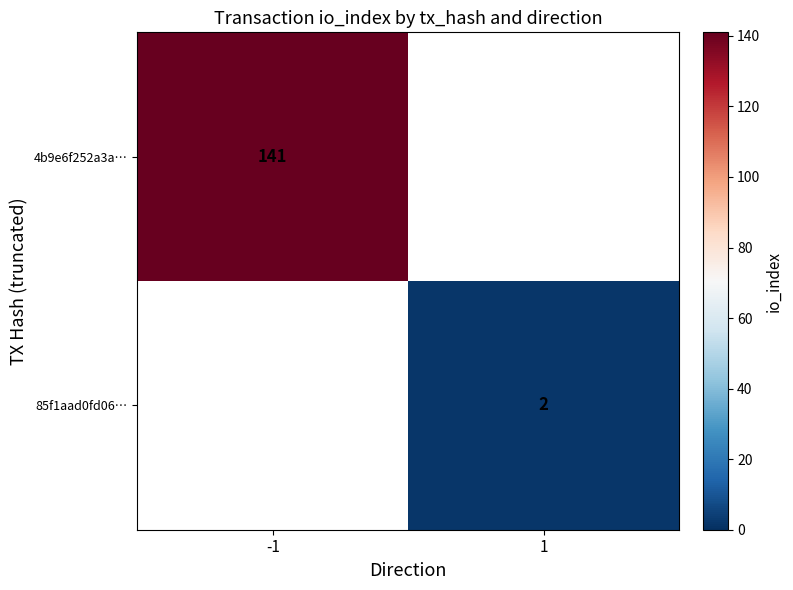

True or false: 4b9e6f252a3a… has a value of 46 at -1.

False